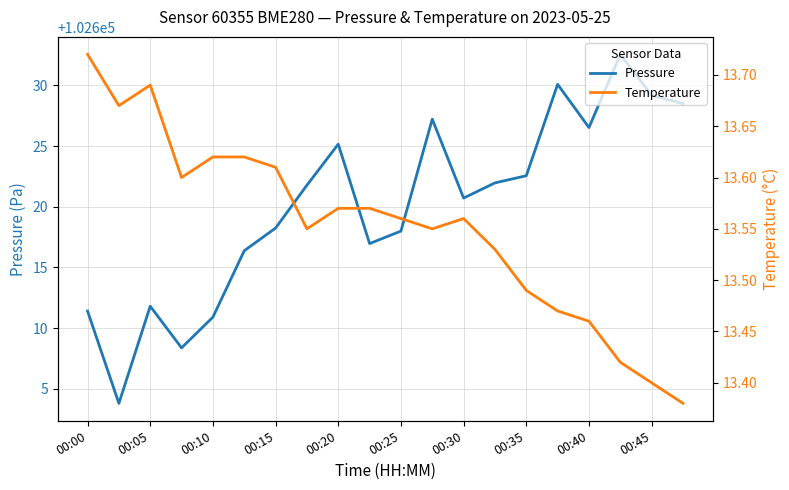

Which category has the highest value across all series?

17